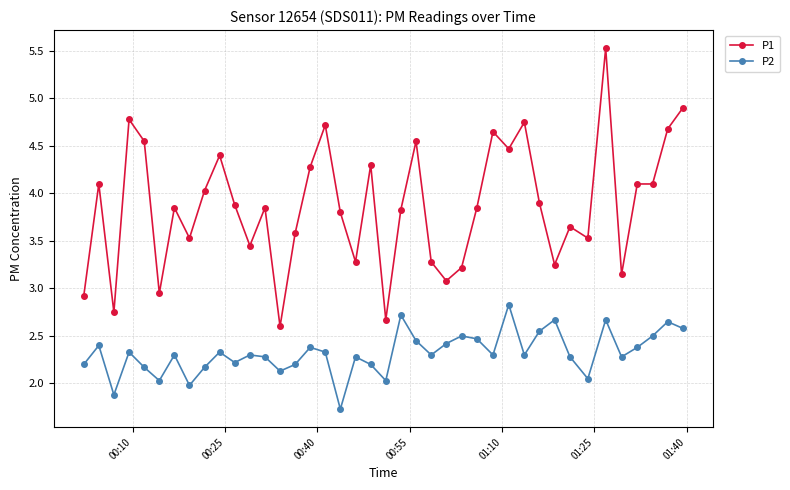

What are all the series names shown in the legend?

P1, P2